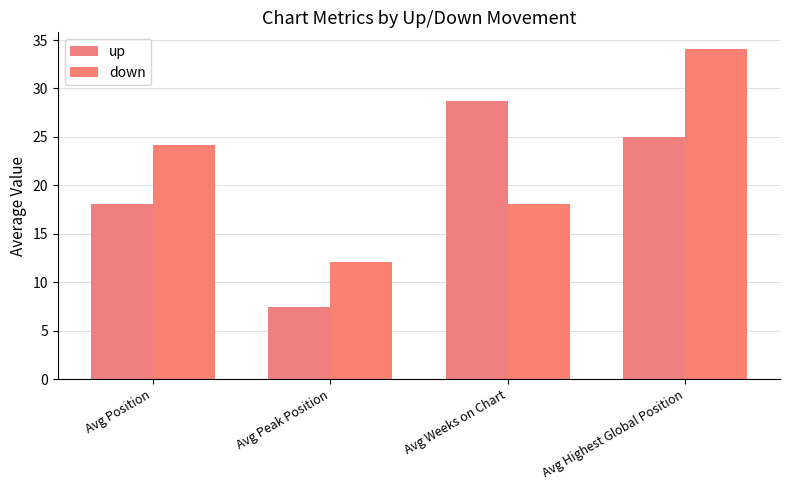

Is it true that up equals 12.8 at Avg Weeks on Chart?

False